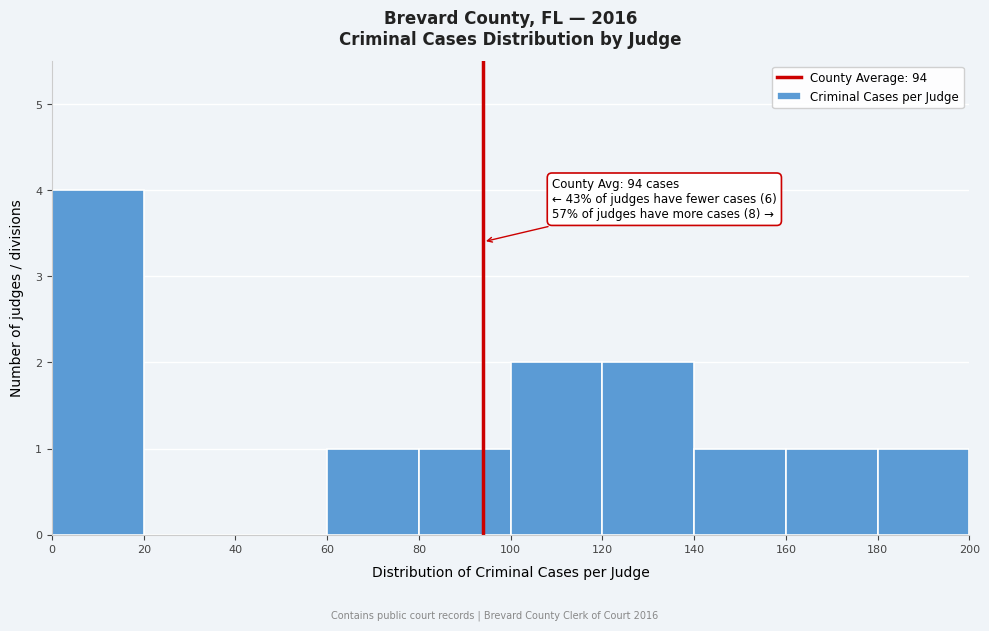

Which range on the x-axis has the tallest bar?

0 to 20